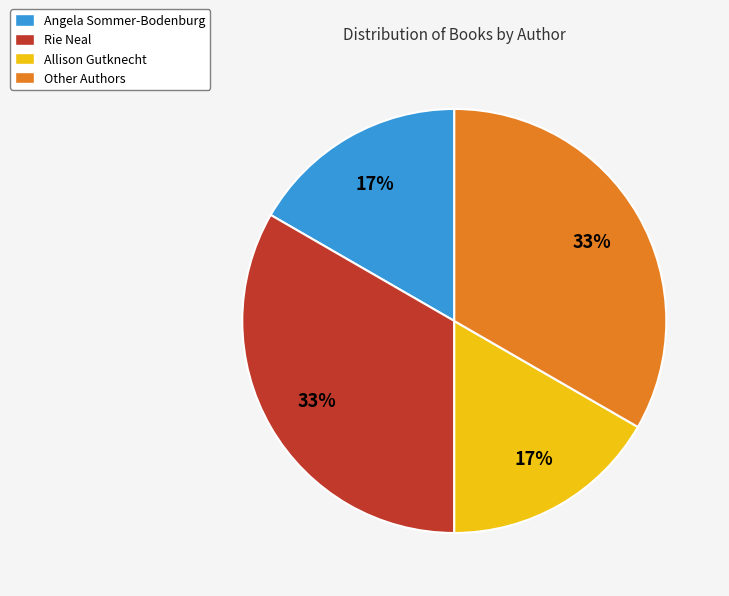

Between Angela Sommer-Bodenburg and Other Authors, which is larger?

Other Authors